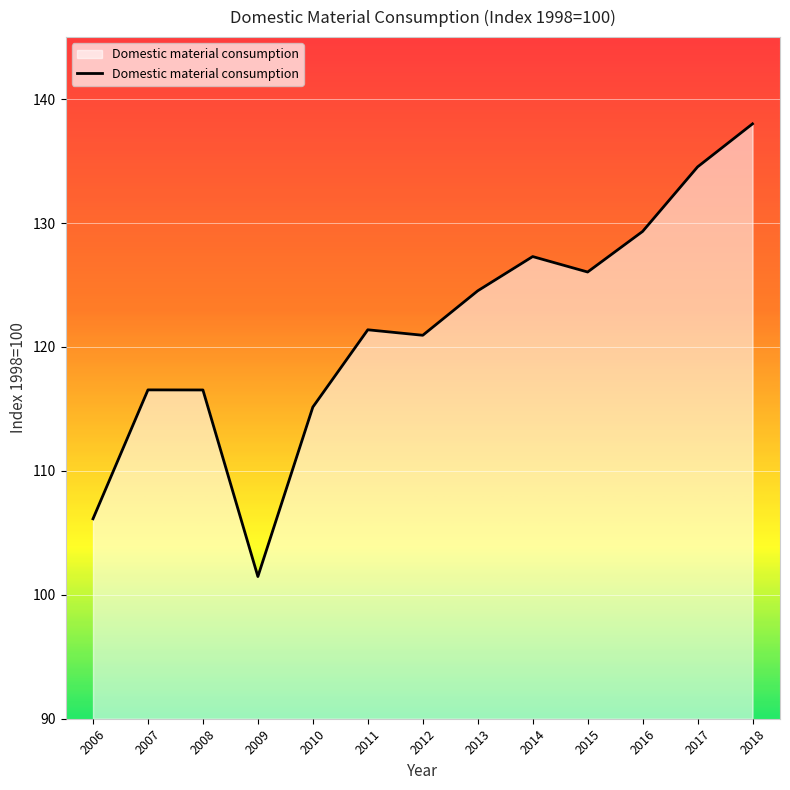

At which category does the data reach its first local valley?

2009